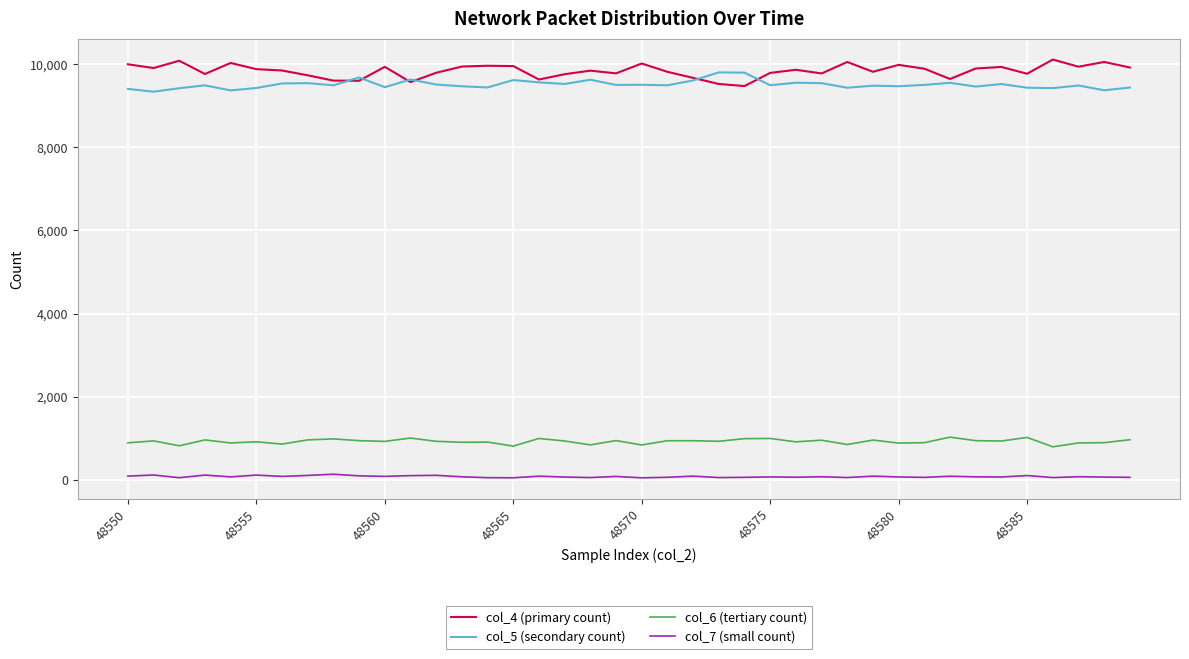

What is the maximum value shown in the chart?

10107